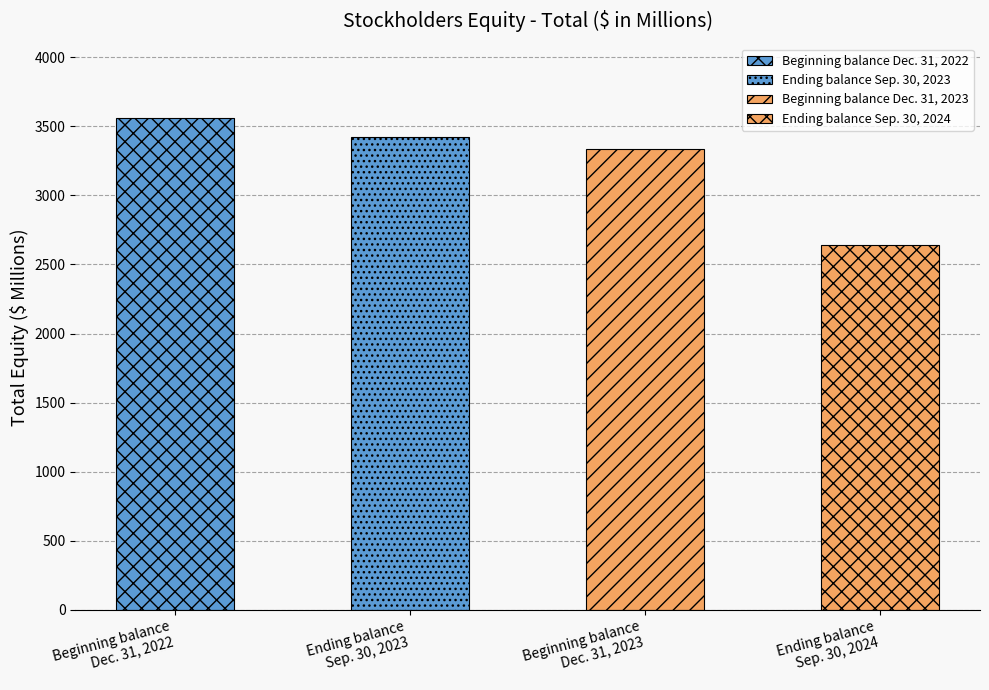

Reading right to left, list all the values displayed in this chart.

Ending balance
Sep. 30, 2024=2644	Beginning balance
Dec. 31, 2023=3337	Ending balance
Sep. 30, 2023=3420	Beginning balance
Dec. 31, 2022=3563